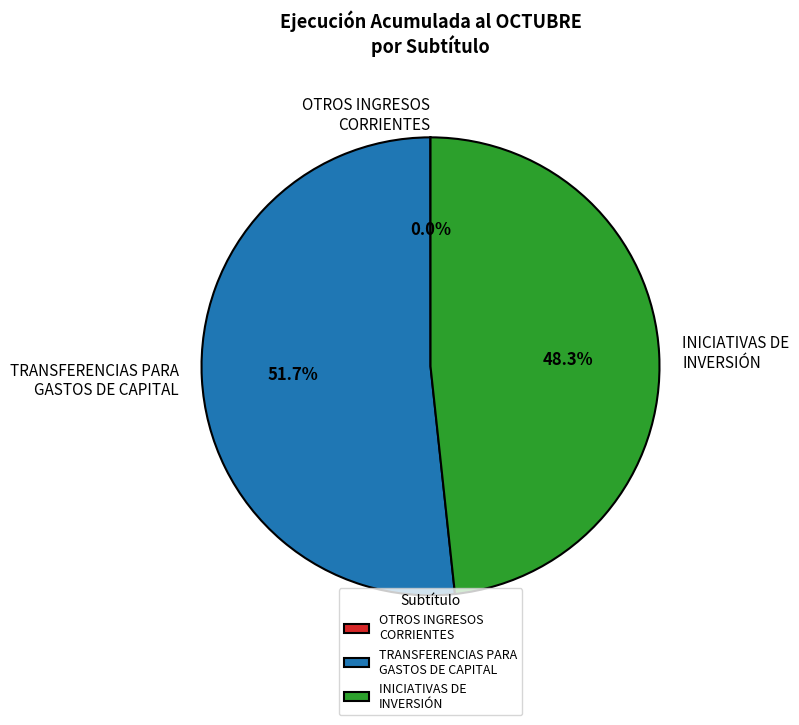

What portion of the pie excludes TRANSFERENCIAS PARA GASTOS DE CAPITAL?

48.3%